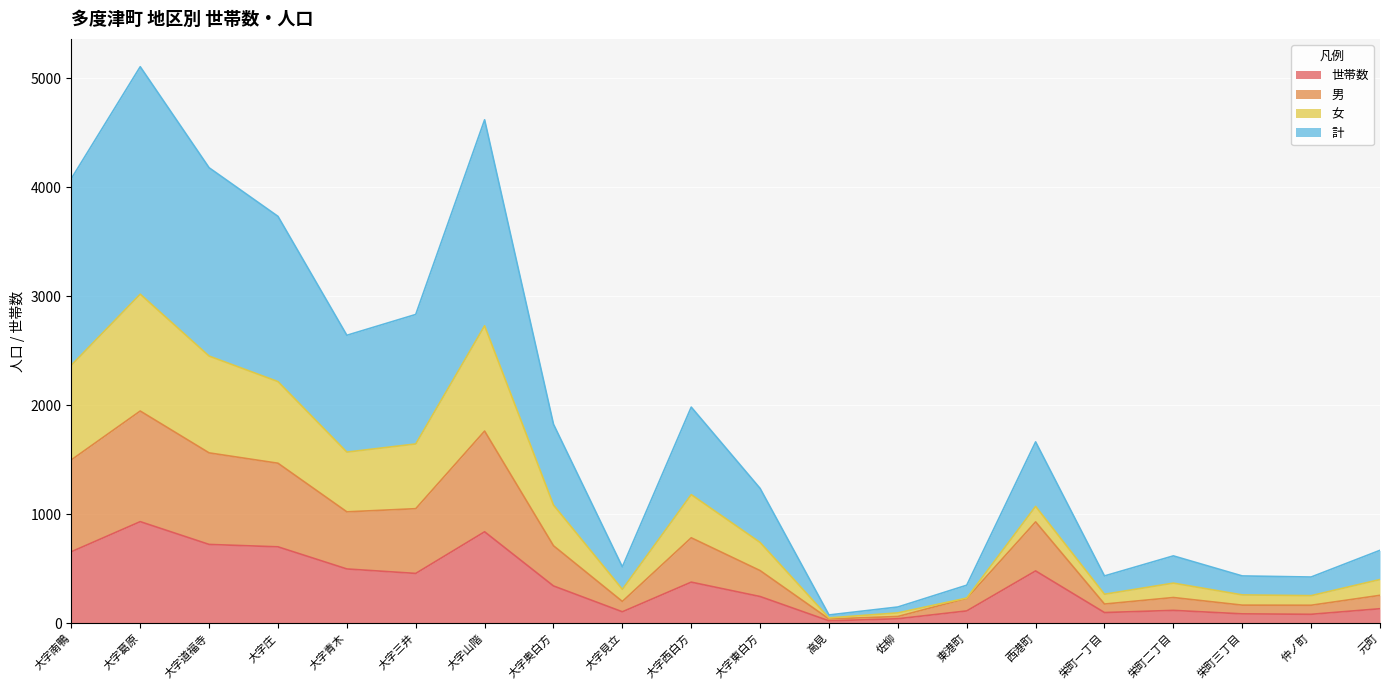

What is the maximum value for 世帯数?

933